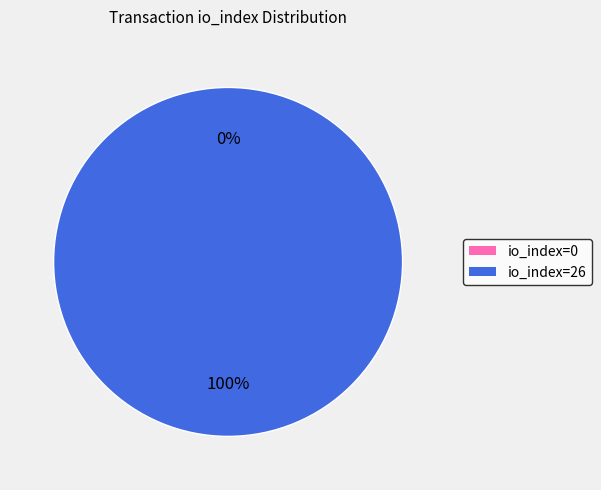

To the nearest percent, what is the difference between the largest and smallest slice percentages?

100%